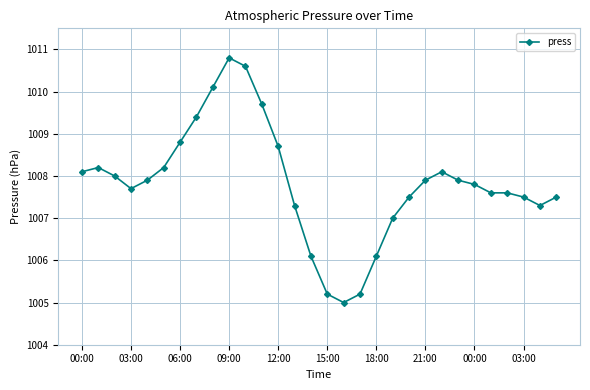

Reading left to right, transcribe all the data shown in this chart.

1008.1	1008.2	1008.0	1007.7	1007.9	1008.2	1008.8	1009.4	1010.1	1010.8	1010.6	1009.7	1008.7	1007.3	1006.1	1005.2	1005.0	1005.2	1006.1	1007.0	1007.5	1007.9	1008.1	1007.9	1007.8	1007.6	1007.6	1007.5	1007.3	1007.5